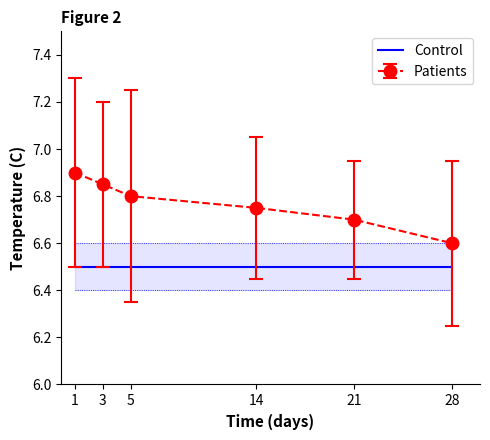

At which label is Patients closest to 6?

28